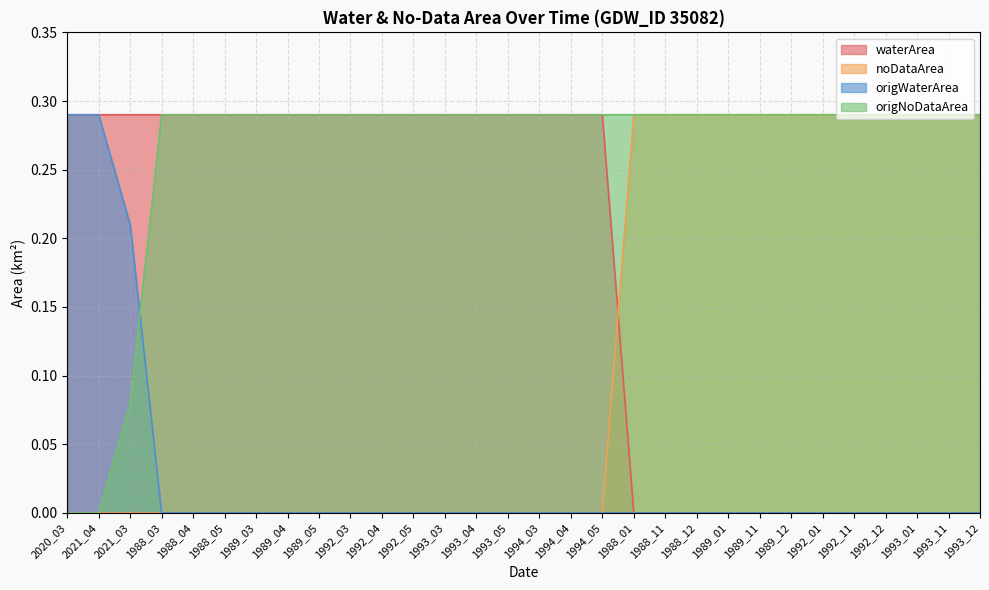

What position from the left is 1993_01?

28